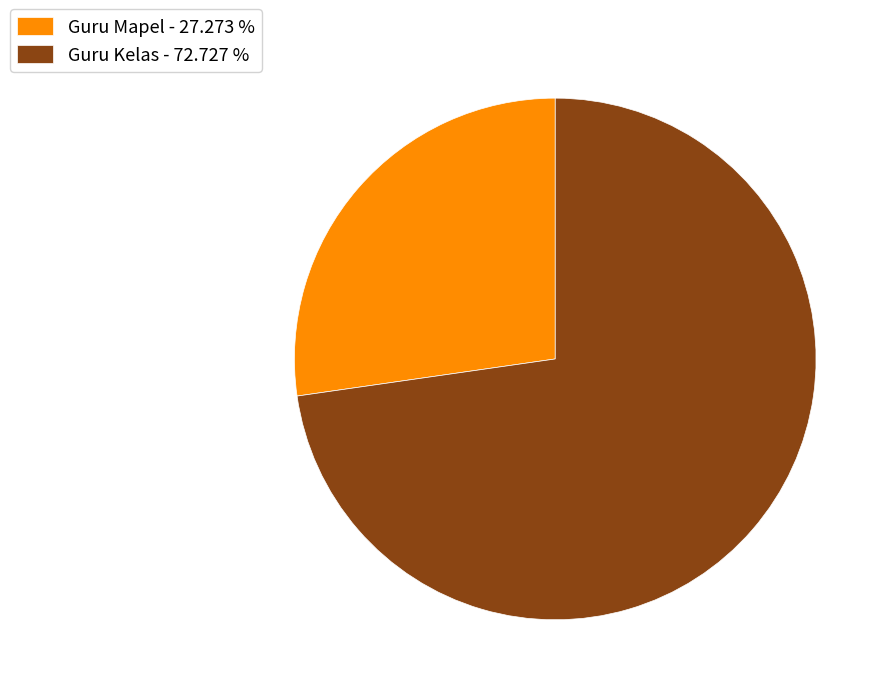

The Guru Mapel slice represents 27% of the pie. True or false?

True